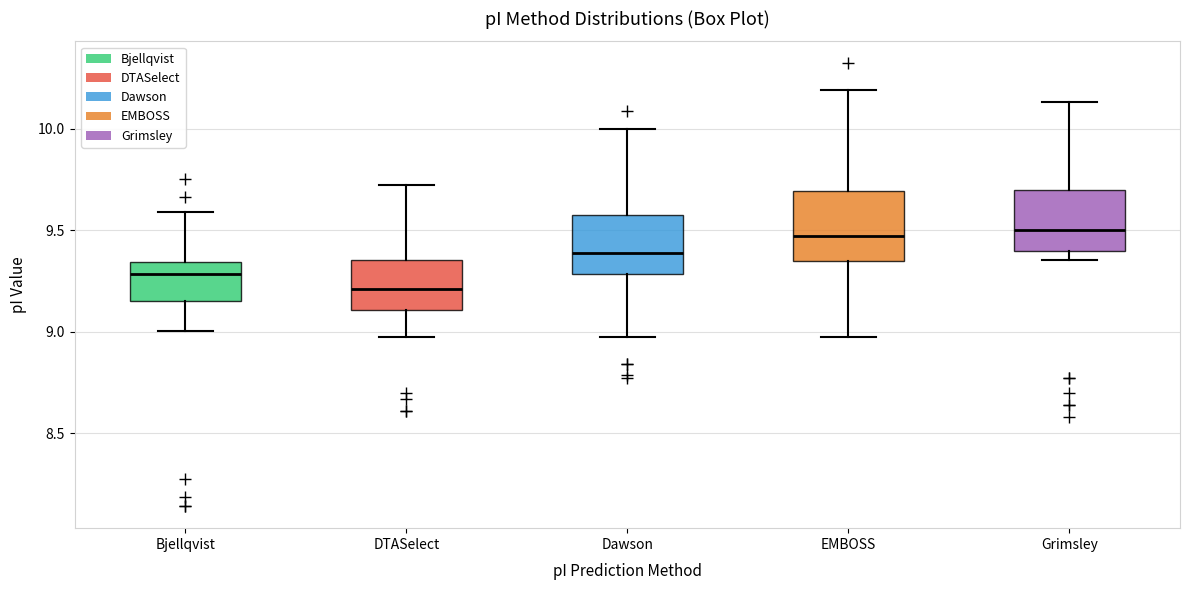

Where does the median line of the box for Bjellqvist sit on the y-axis? The values are not printed on the chart, so give them approximately, as read against the axis.

9.30